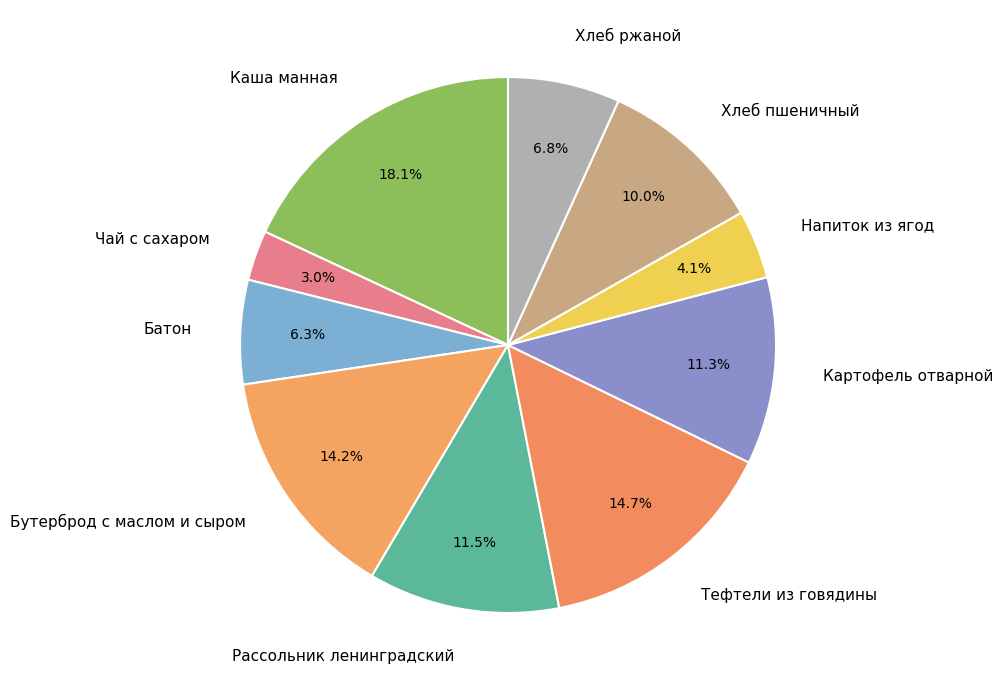

To the nearest percent, what is the difference between the largest and smallest slice percentages?

15%